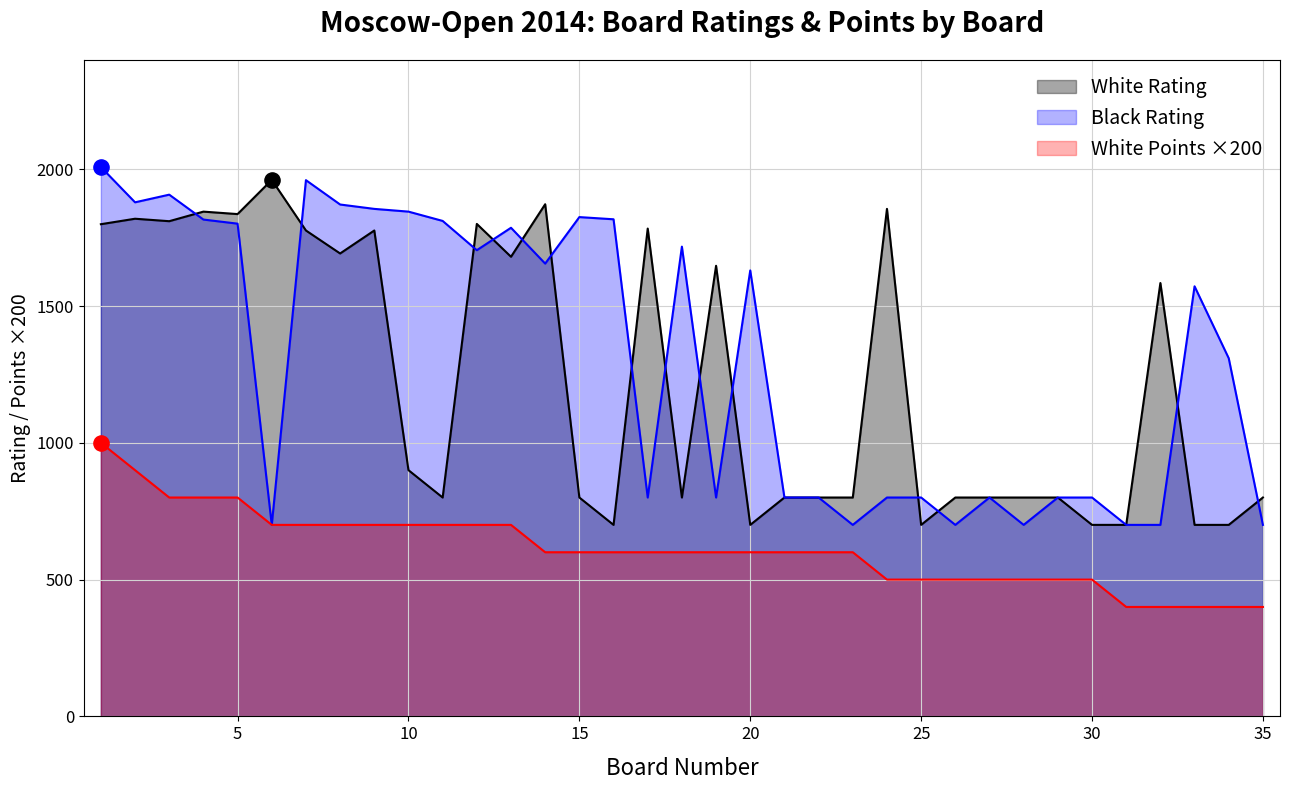

Which series contains the highest Y value?

Black Rating